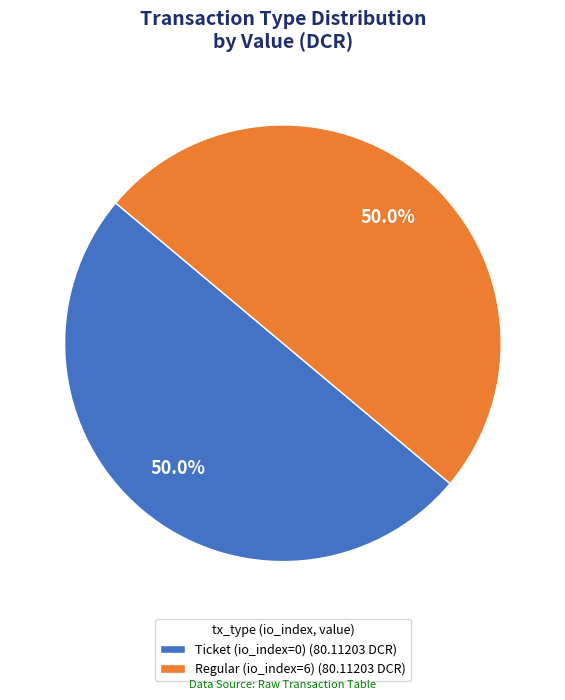

To the nearest percent, what is the difference between the Regular (io_index=6) and Ticket (io_index=0) slice percentages?

0%